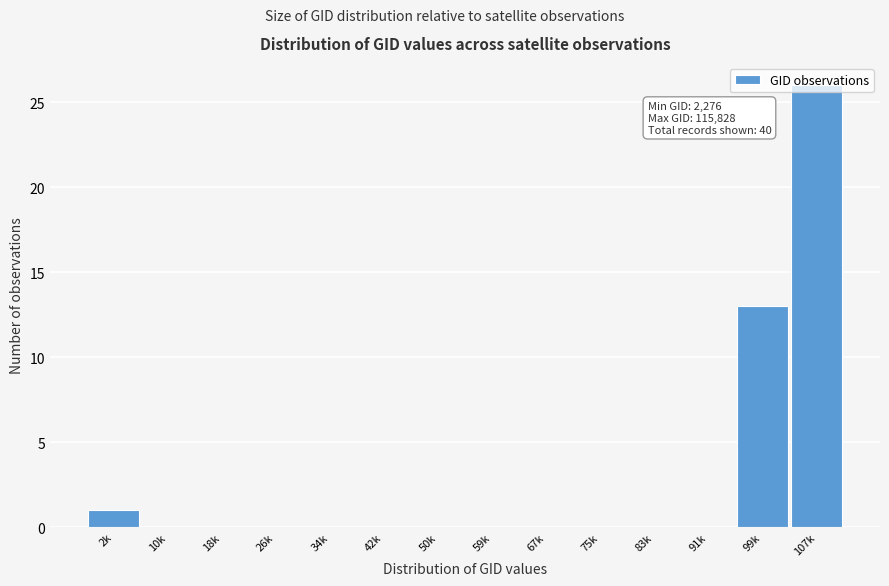

What is the greatest value displayed?

26